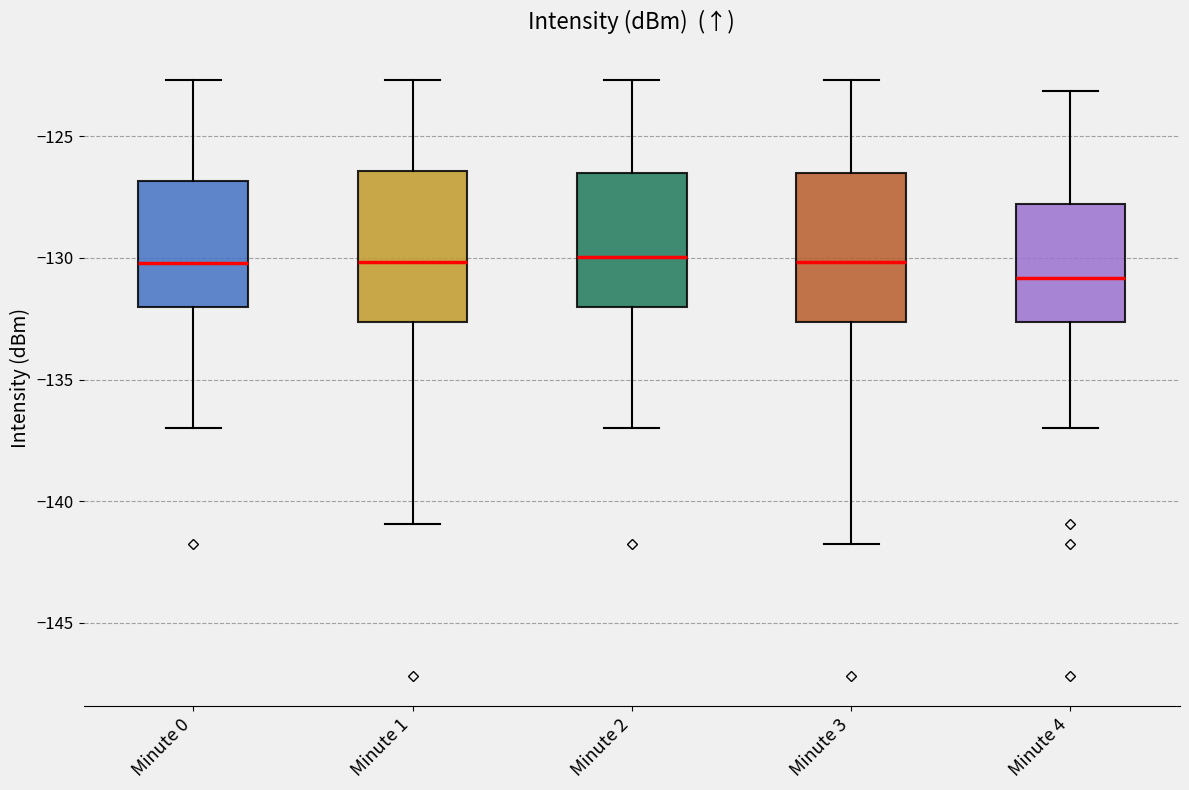

Where does the median line of the box for Minute 1 sit on the y-axis? The values are not printed on the chart, so give them approximately, as read against the axis.

-130.0